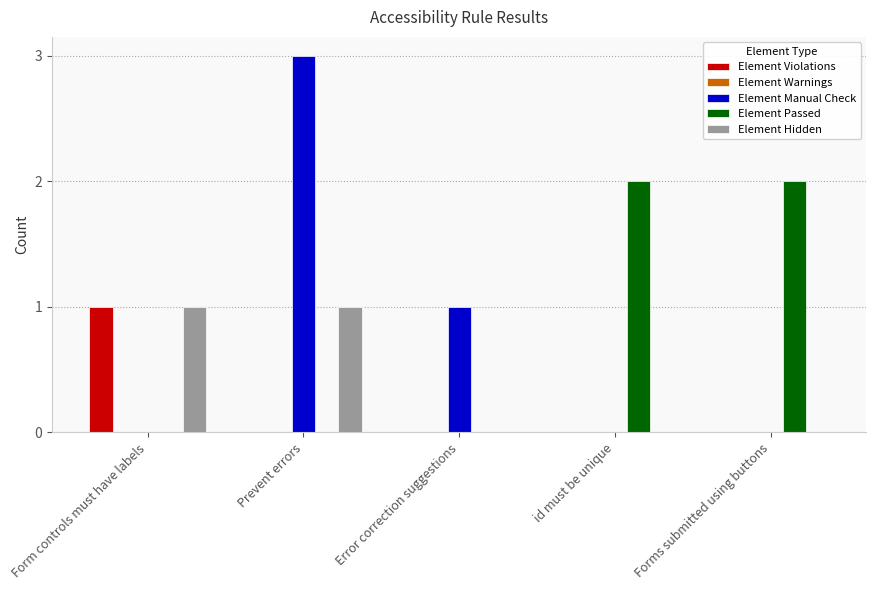

True or false: Element Passed has a value of 0 at Error correction suggestions.

True